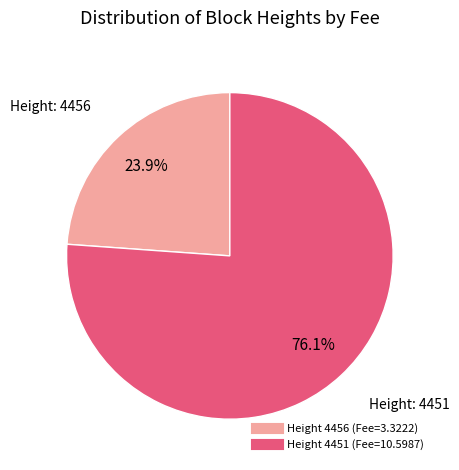

Does any single category account for the majority?

Yes